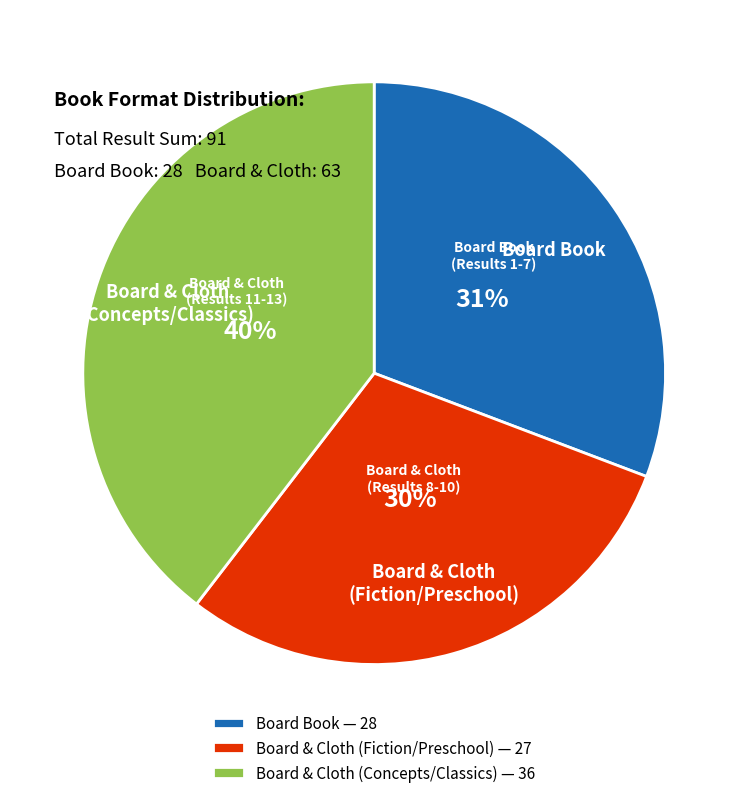

How many segments does this pie chart have?

3